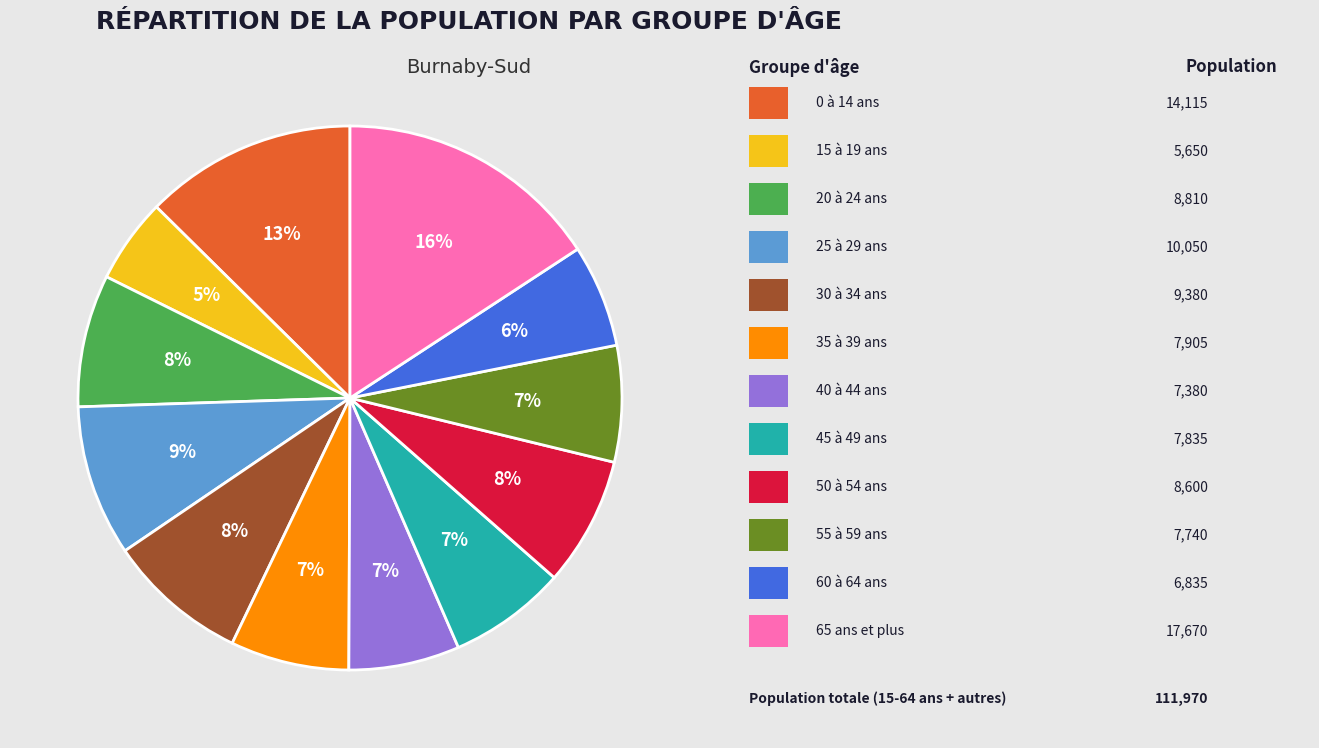

Does any single category account for the majority?

No